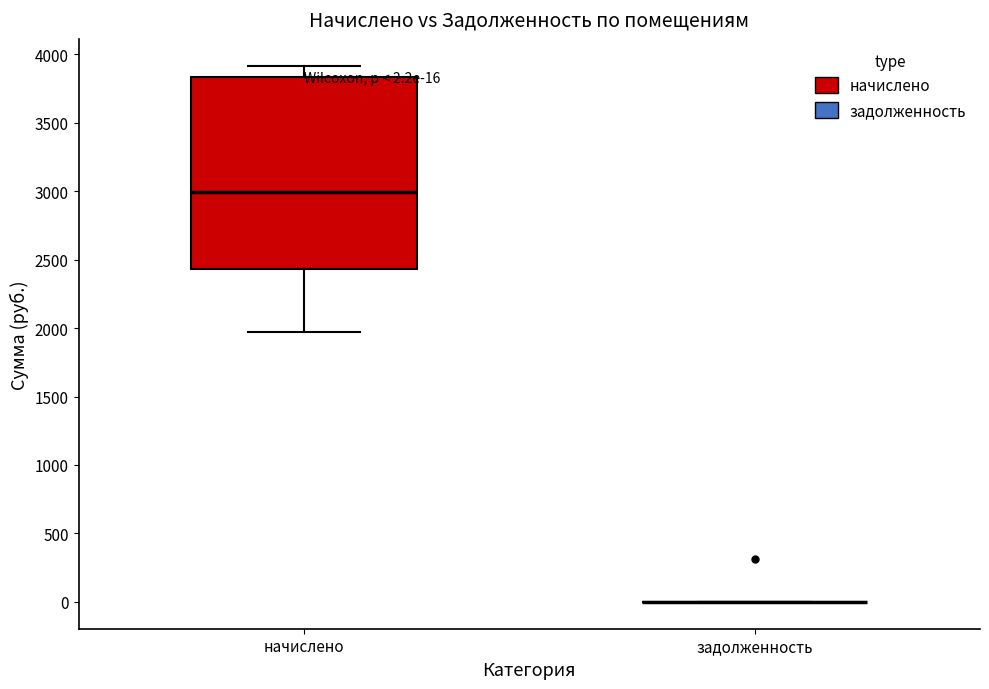

Which box is the tallest, from its lower edge to its upper edge?

начислено